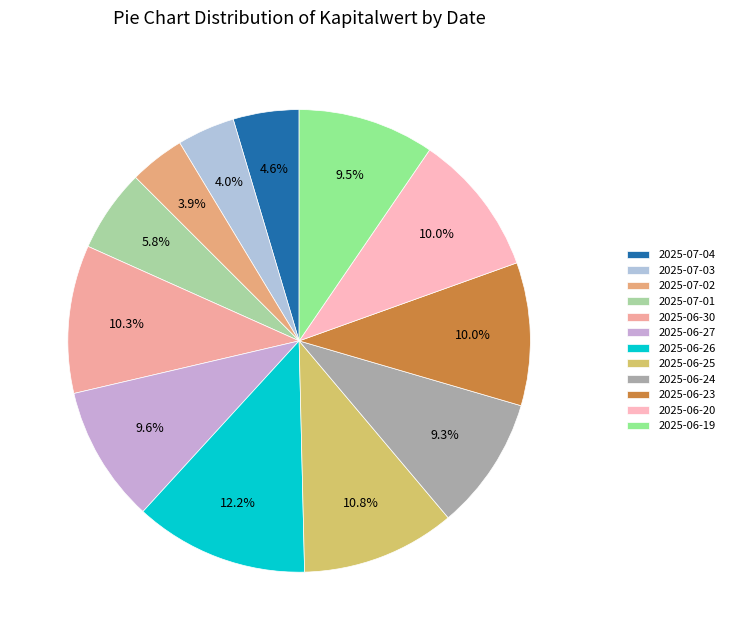

To the nearest percent, what portion does 2025-06-24 represent?

9%